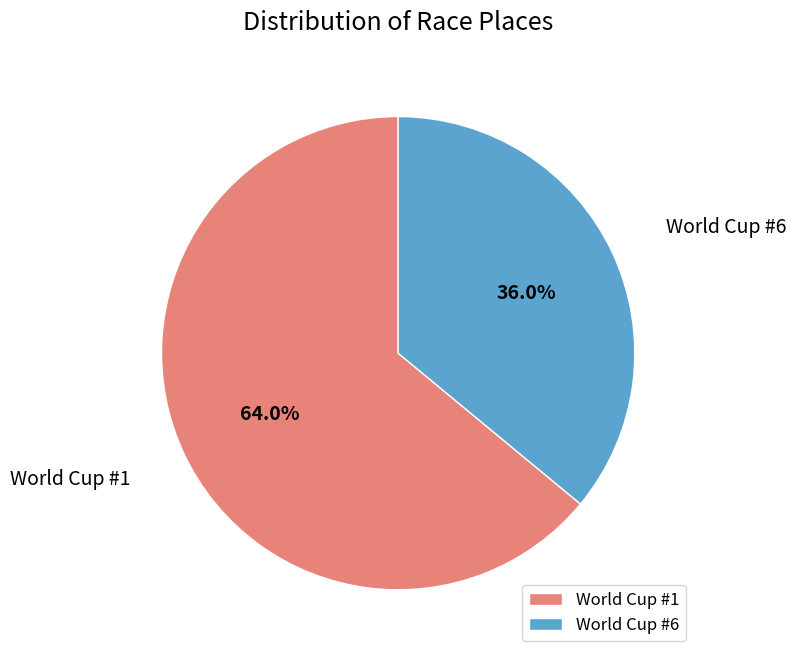

What is the total percentage of World Cup #6 and World Cup #1?

100.0%